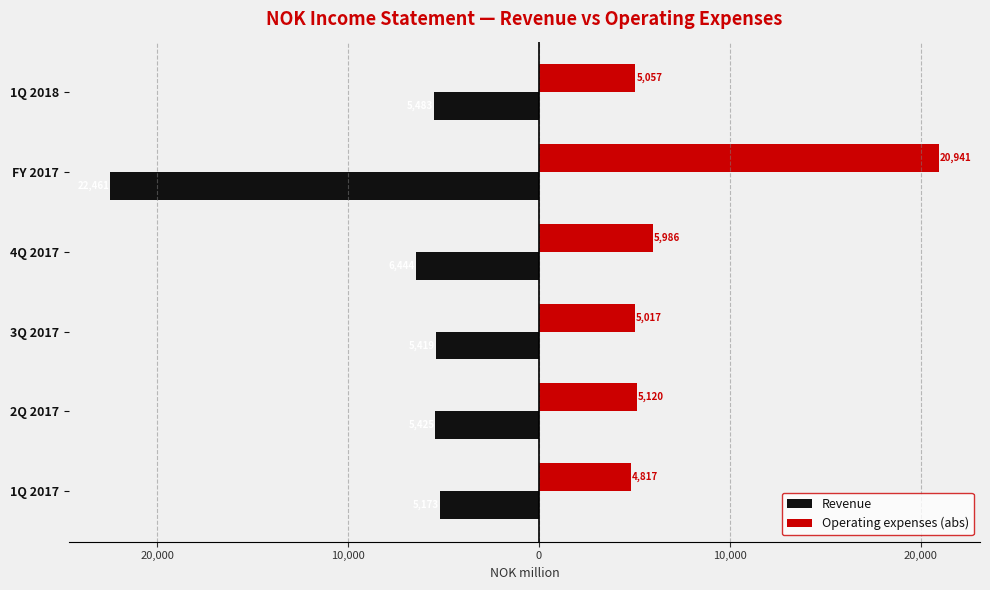

What are all the series names shown in the legend?

Revenue, Operating expenses (abs)